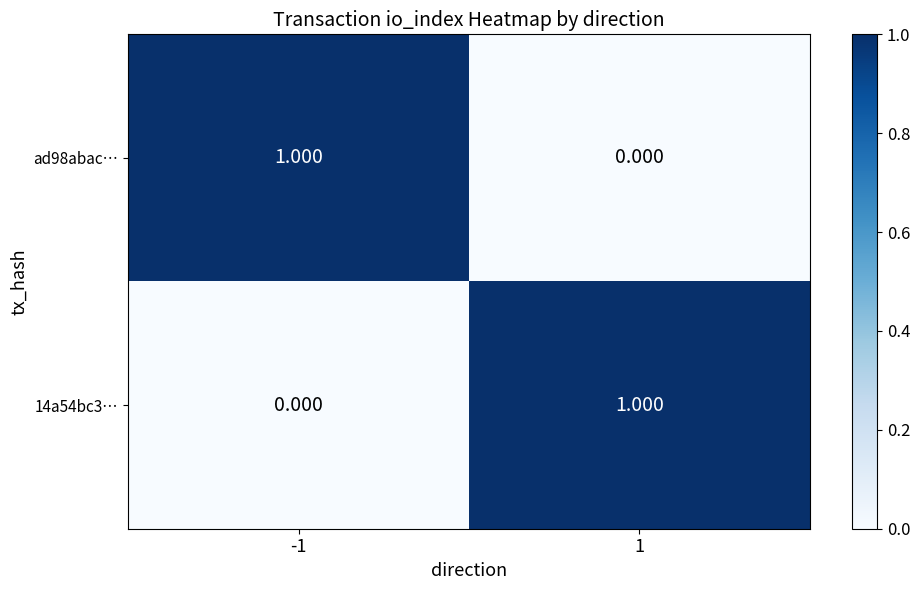

Rank the series at 1 from lowest to highest value.

ad98abac…, 14a54bc3…